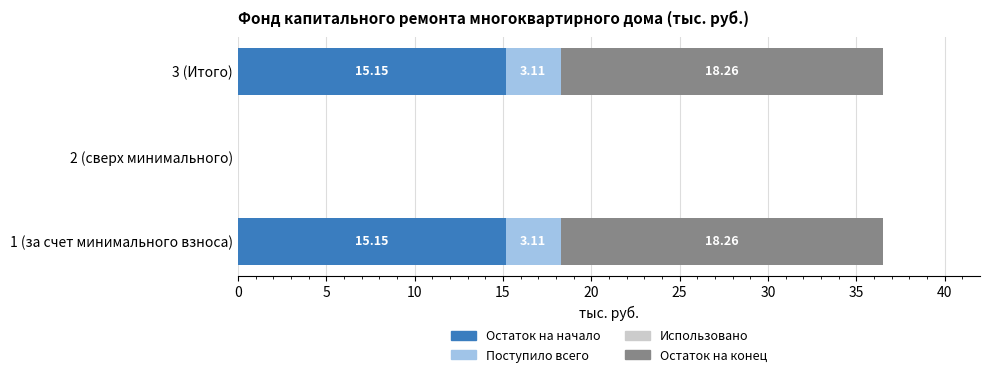

How many data points in Остаток на начало are above 15?

2